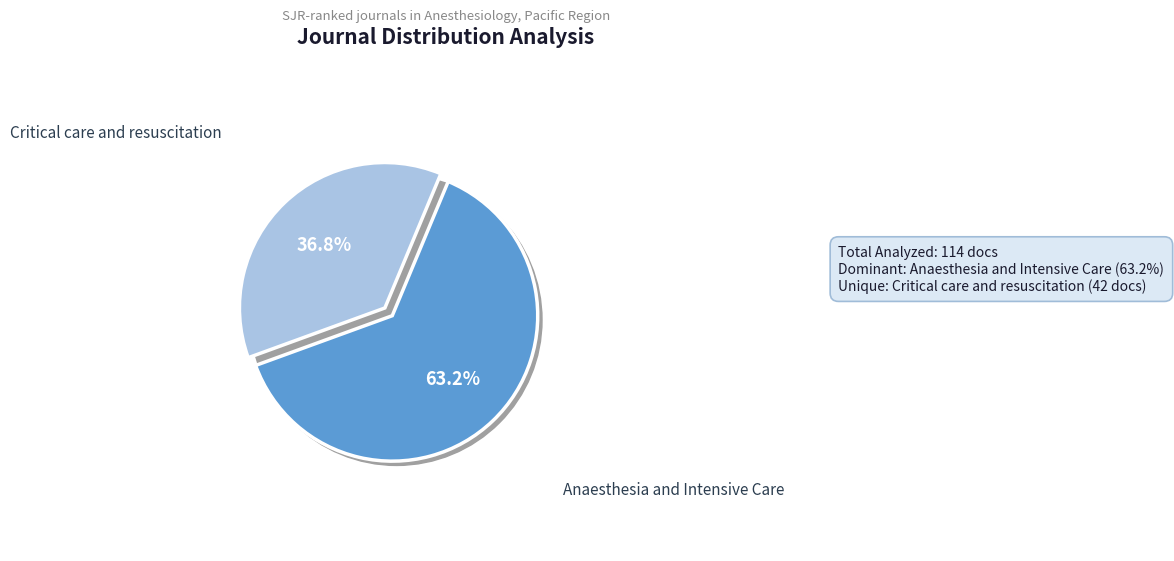

To the nearest percent, what percentage of the pie is Critical care and resuscitation?

37%